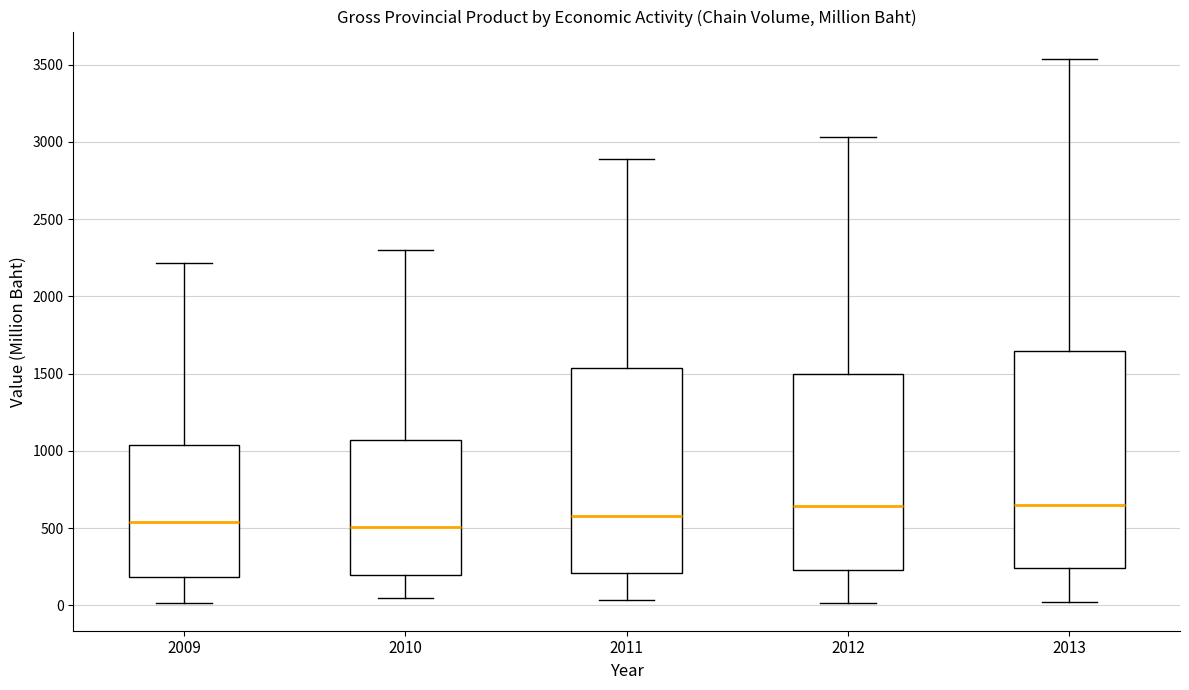

Reading left to right, transcribe this box plot: for each box, give where its median line is, the range the box spans, and where its two whiskers end, as read against the y-axis. The values are not printed on the chart, so give them approximately, as read against the axis.

2009: median 550, box 200 to 1050, whiskers 0 to 2200
2010: median 500, box 200 to 1050, whiskers 50 to 2300
2011: median 600, box 200 to 1550, whiskers 50 to 2900
2012: median 650, box 250 to 1500, whiskers 0 to 3050
2013: median 650, box 250 to 1650, whiskers 0 to 3550